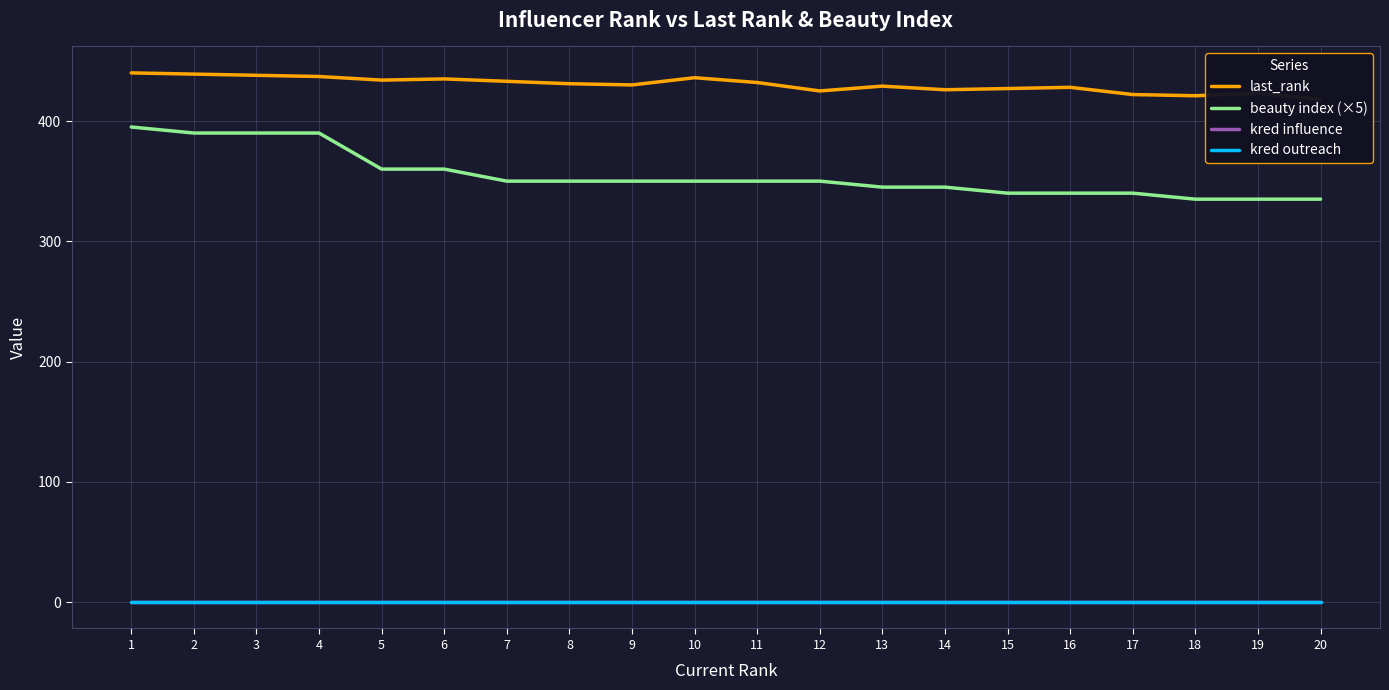

How many data points does each series have?

20